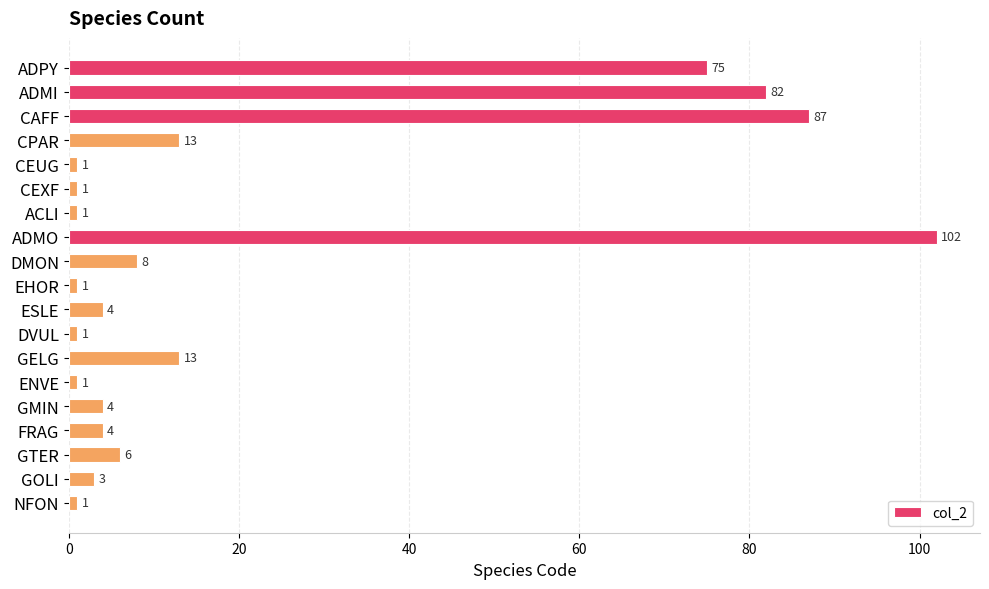

What is the difference between the values at ESLE and CAFF?

83